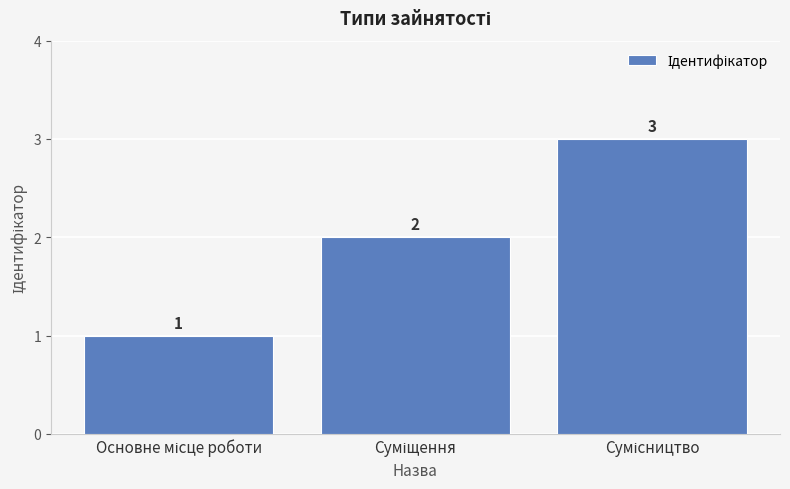

What is the greatest value displayed?

3